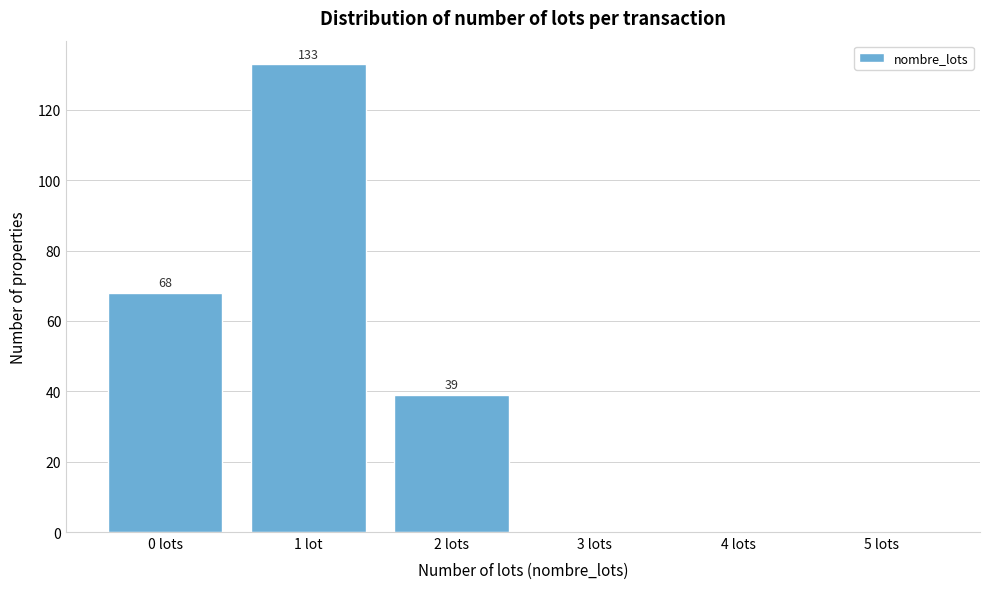

Reading right to left, list all the values displayed in this chart.

5 lots=0	4 lots=0	3 lots=0	2 lots=39	1 lot=133	0 lots=68